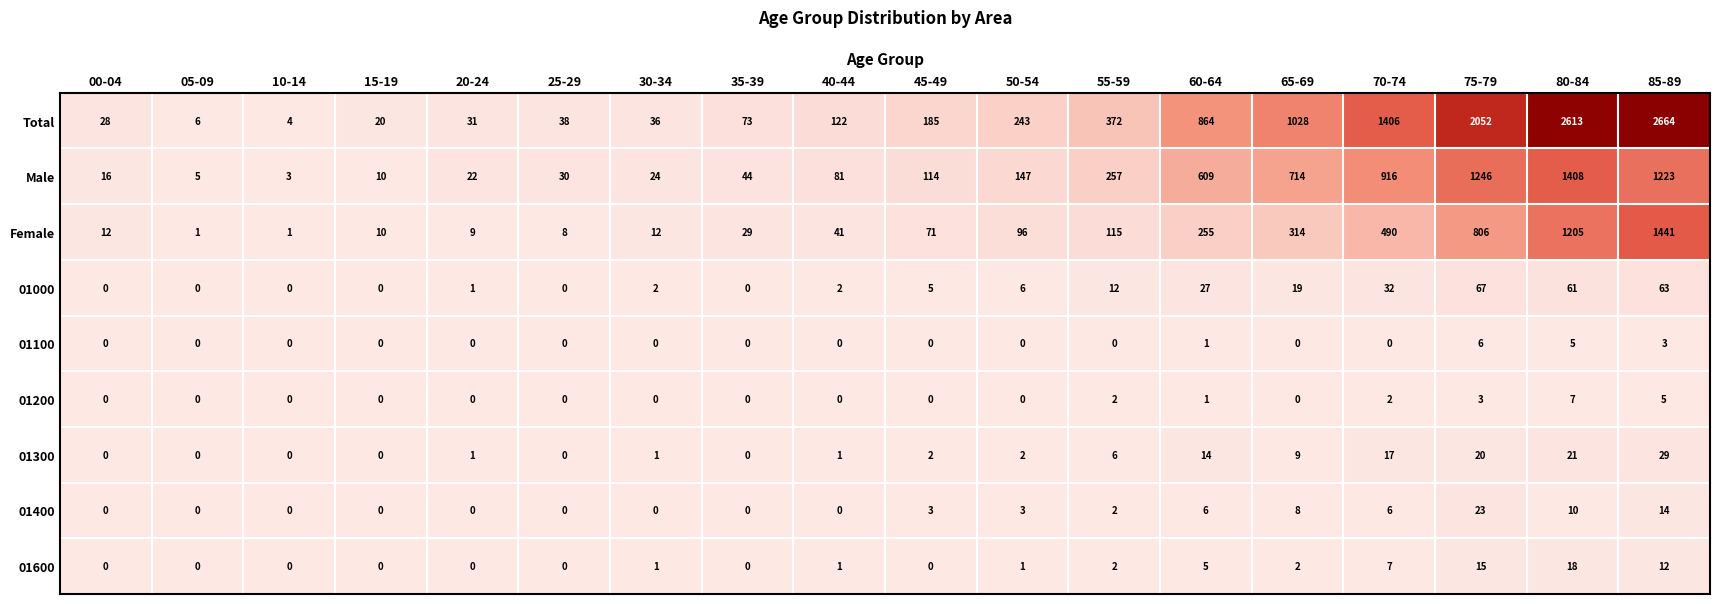

What is the difference between the second highest and second lowest values in the 01400 series?

14